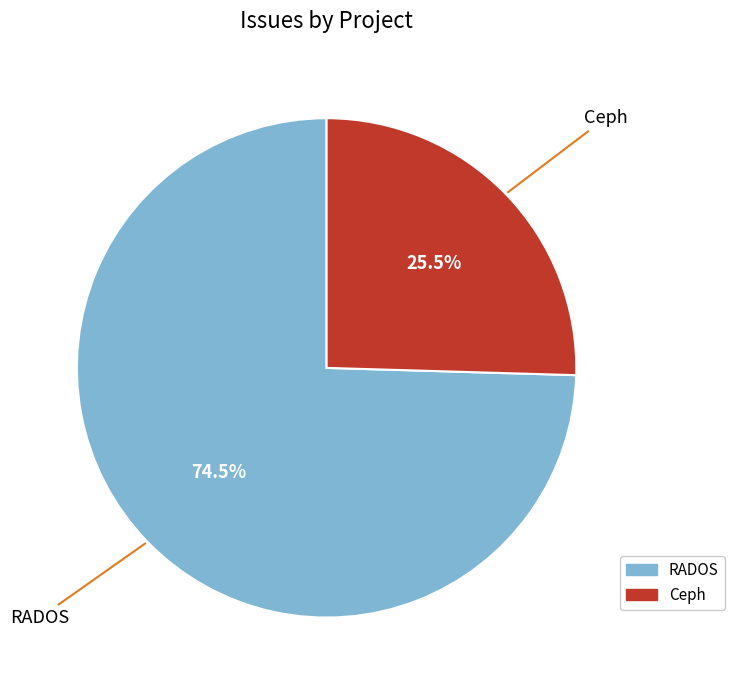

What is the smallest slice in the pie chart?

Ceph